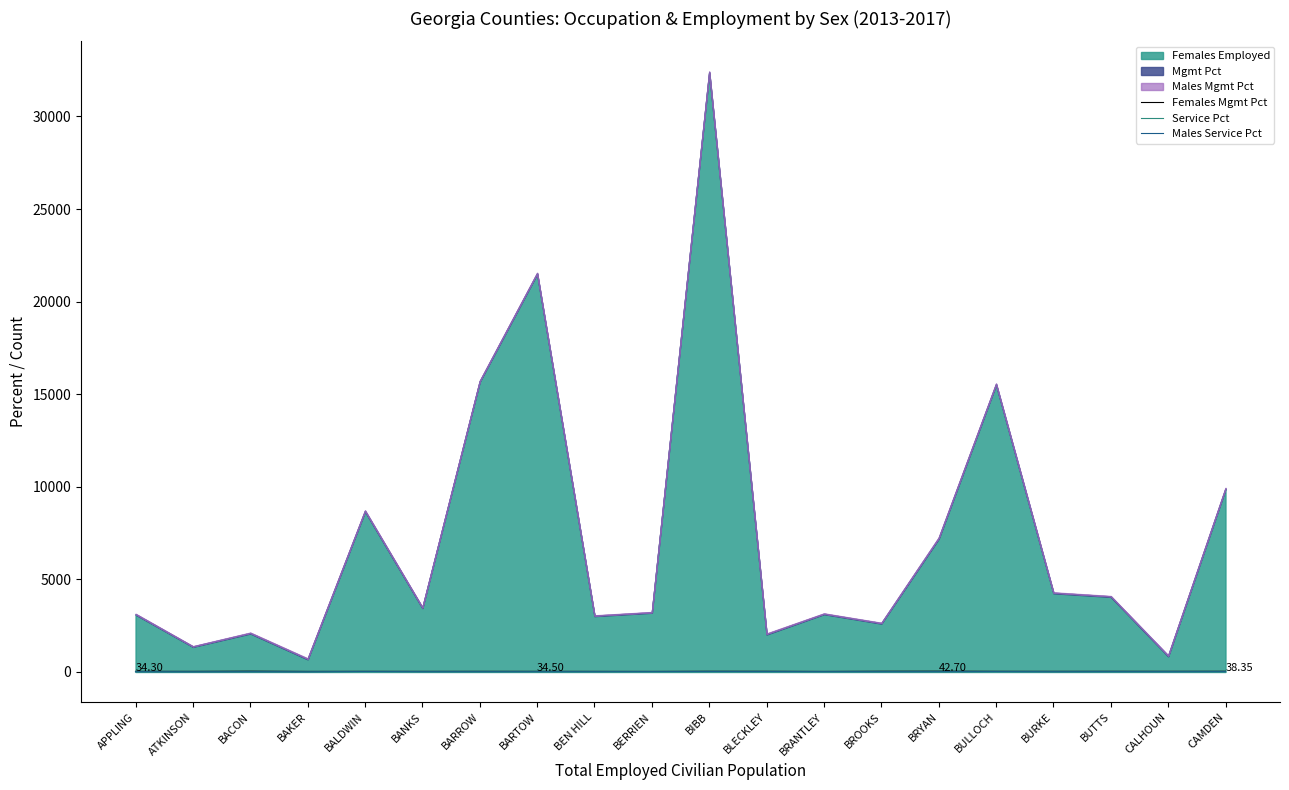

Between which two adjacent categories do Service Pct and Males Service Pct first intersect?

ATKINSON and BACON